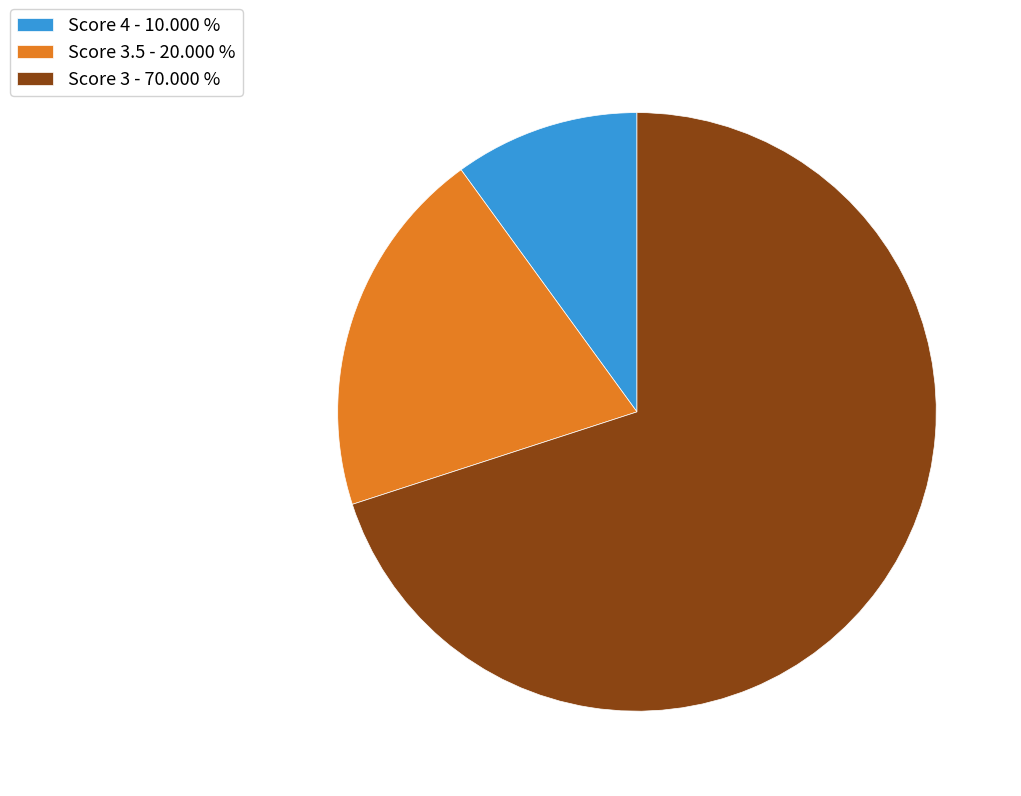

Between Score 3.5 - 20.000 % and Score 3 - 70.000 %, which is larger?

Score 3 - 70.000 %